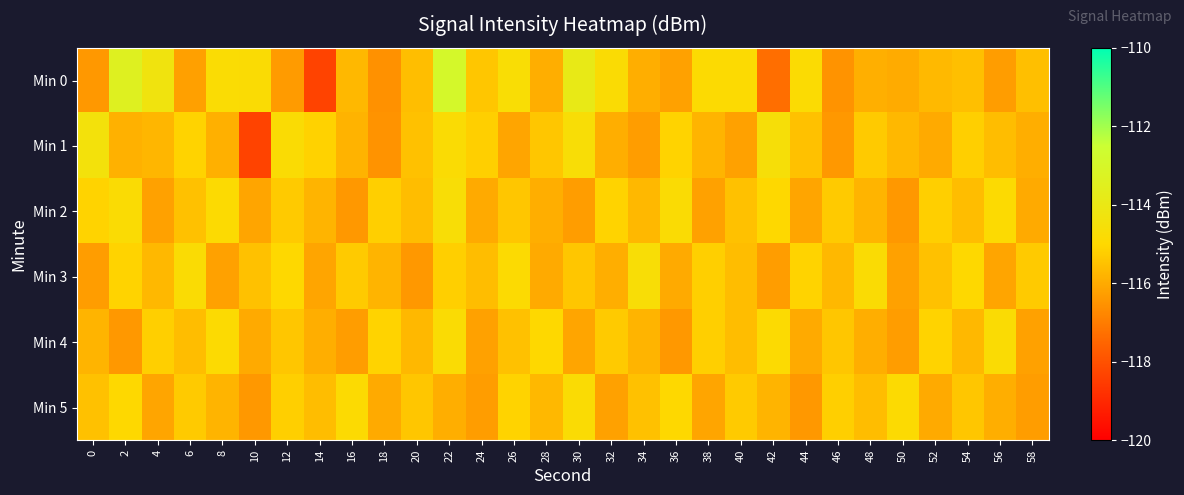

At 10, list the series in order from smallest to largest.

Min 1, Min 5, Min 2, Min 4, Min 3, Min 0